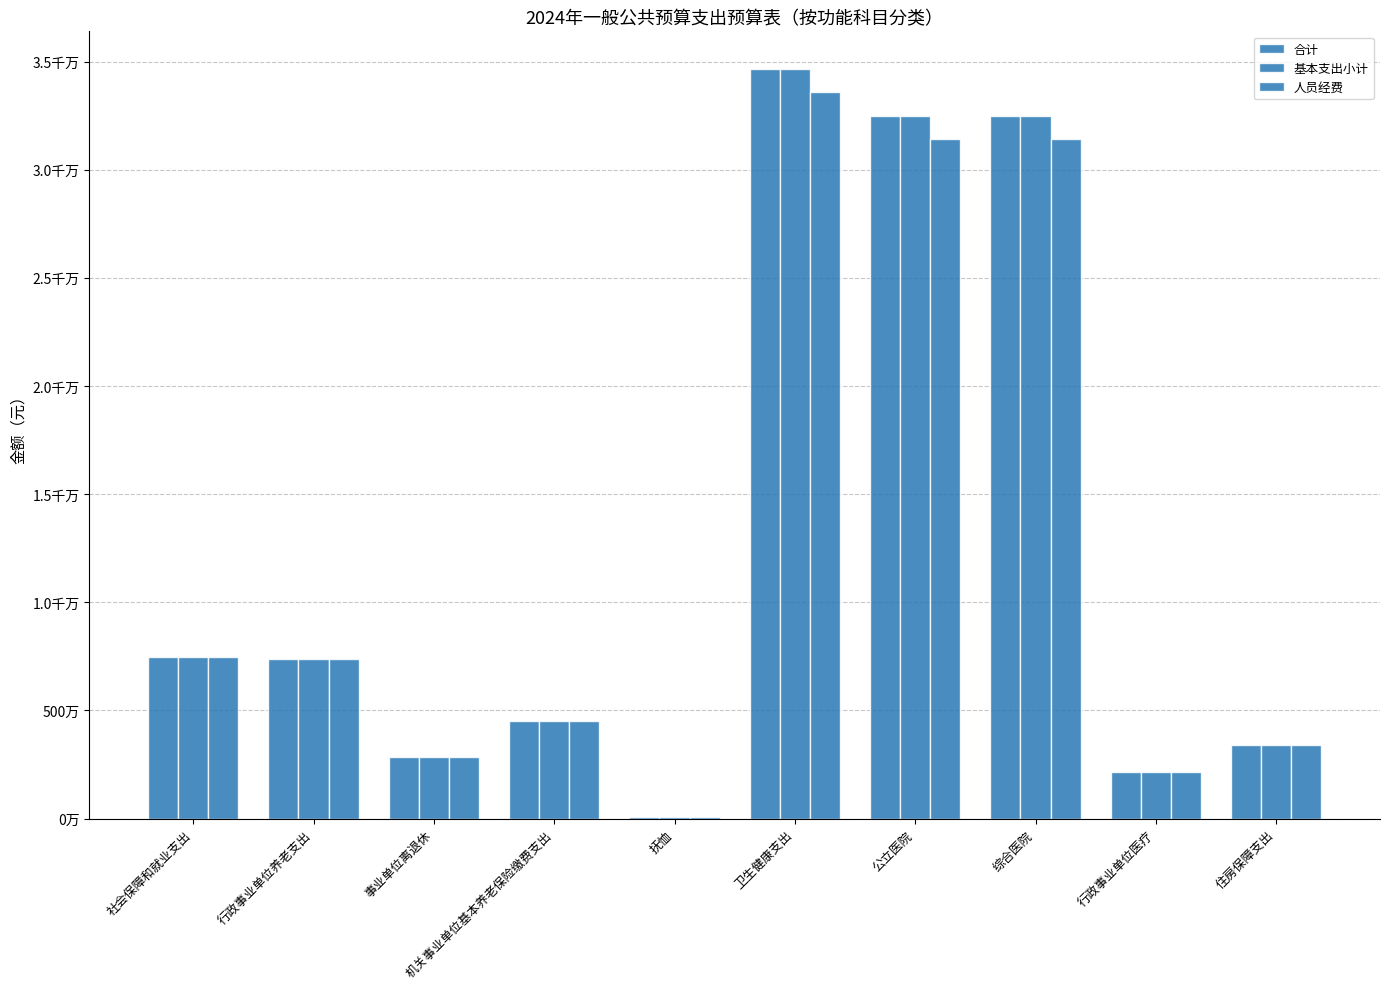

Reading right to left, list all the values displayed in this chart.

合计: 3396950.0	2178365.9	32483508.0	32483508.0	34661873.9	63947.2	4529266.6	2873047.8	7402314.4	7467341.5
基本支出小计: 3396950.0	2178365.9	32483508.0	32483508.0	34661873.9	63947.2	4529266.6	2873047.8	7402314.4	7467341.5
人员经费: 3396950.0	2178365.9	31427061.0	31427061.0	33605426.9	63947.2	4529266.6	2873047.8	7402314.4	7467341.5